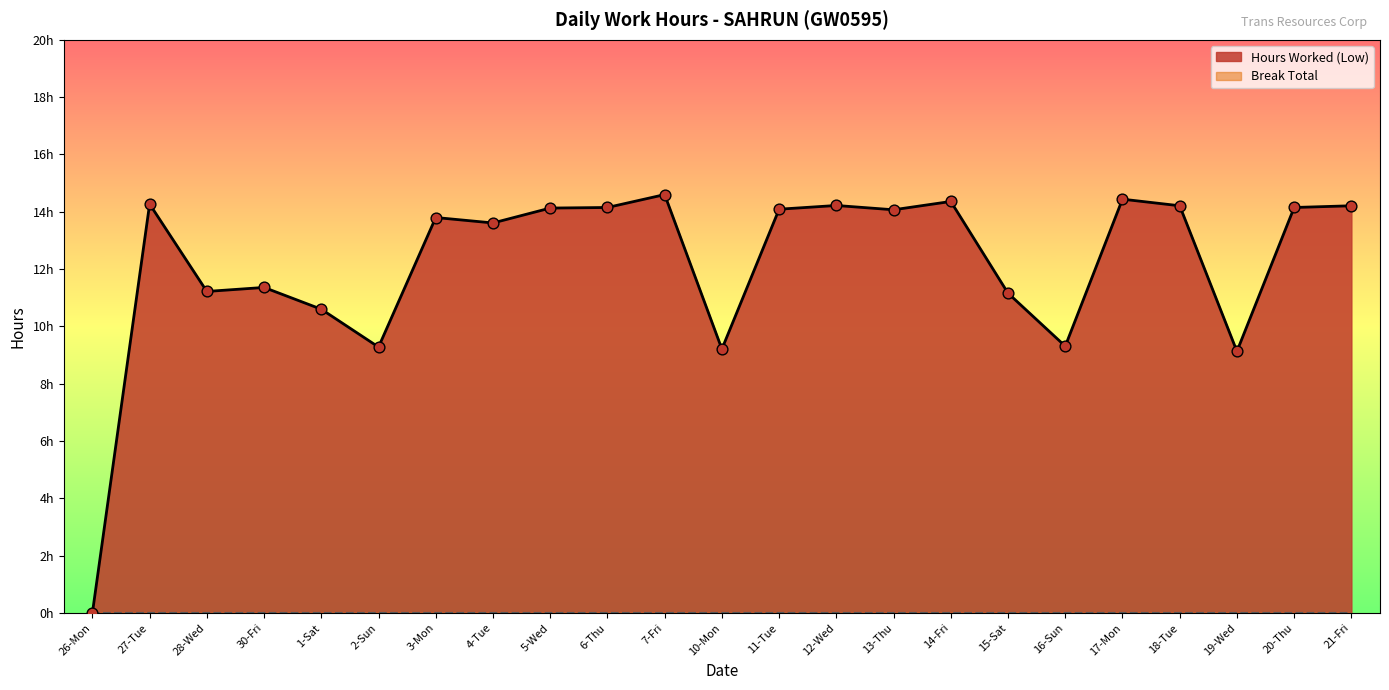

Approximately how many times larger is the value at 20-Thu compared to 3-Mon?

1.0